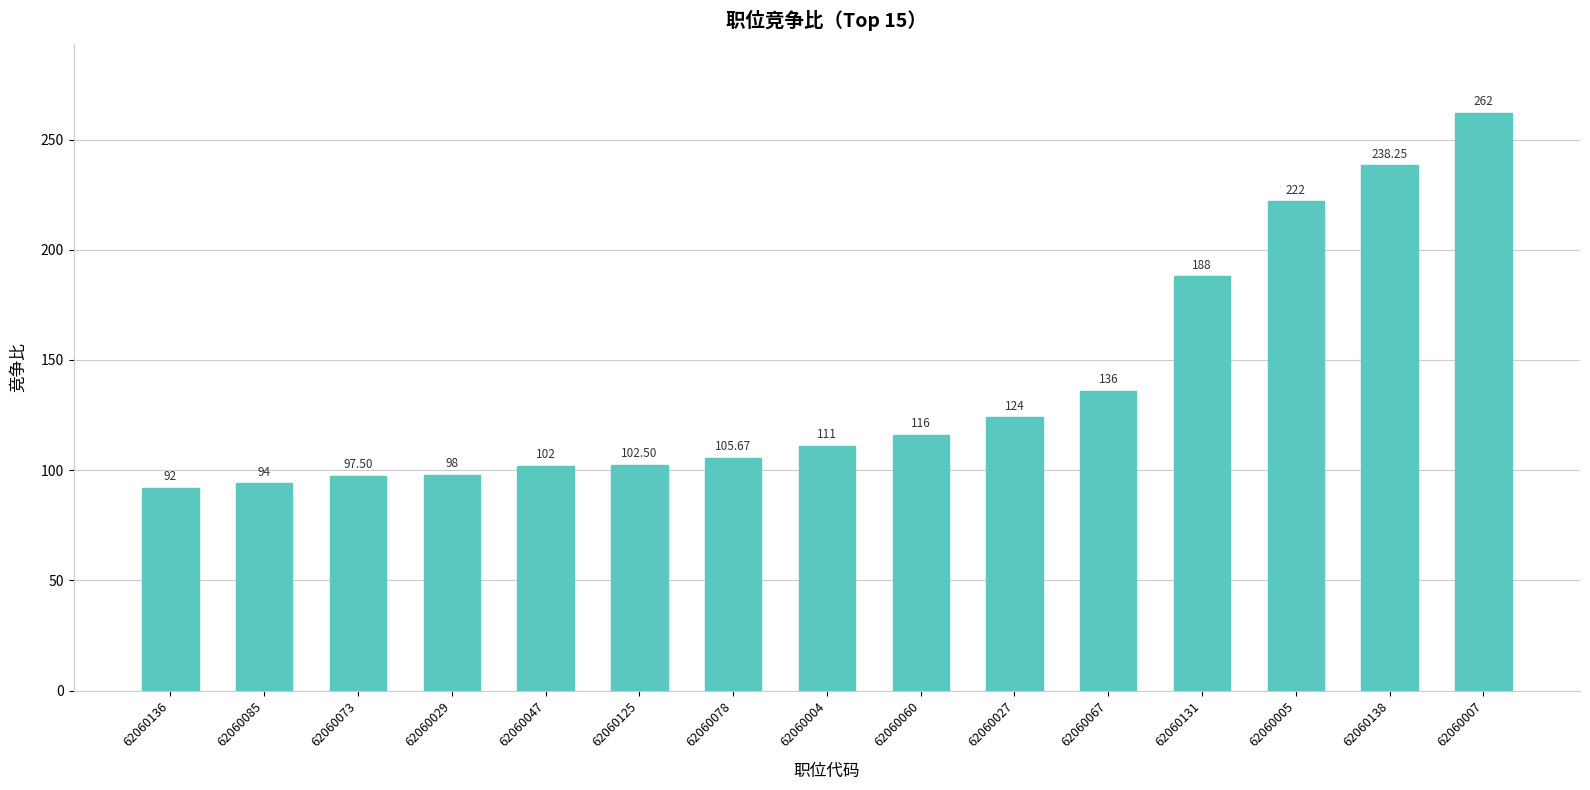

Which label corresponds to the smallest value in the chart?

62060136